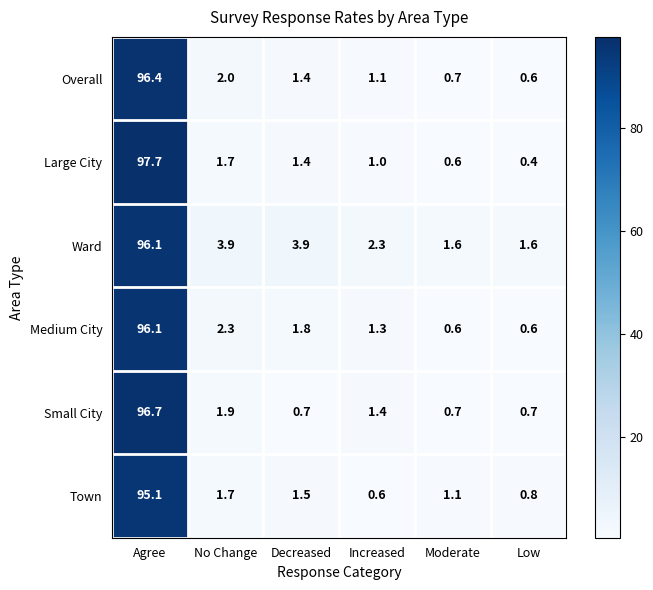

What is the minimum value shown in the chart?

0.4